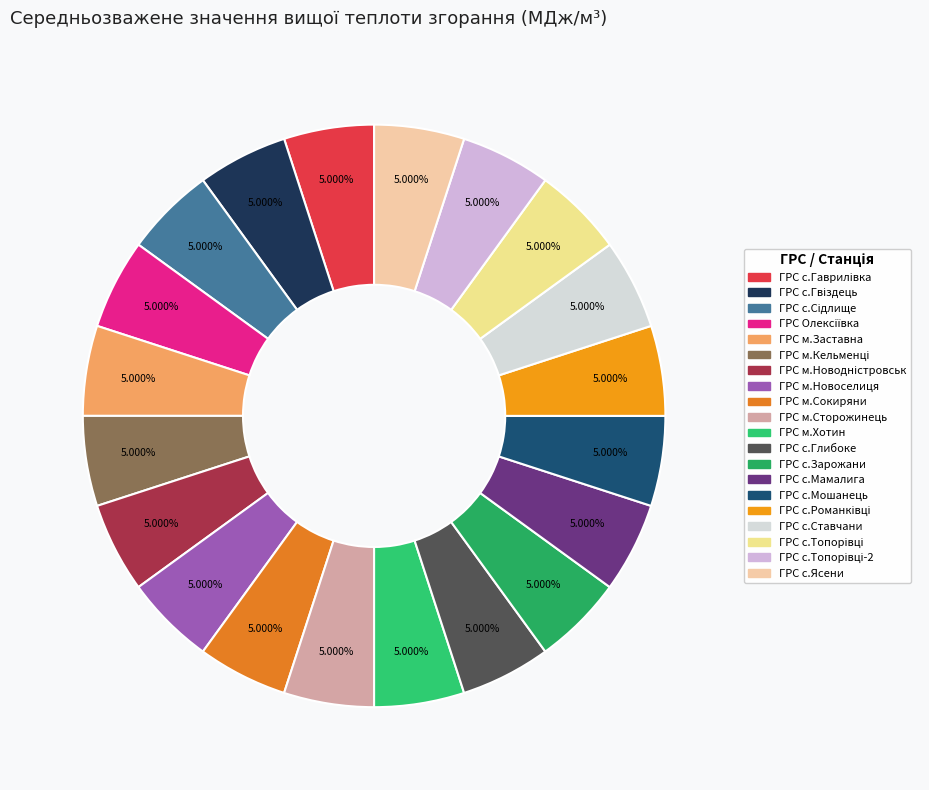

To the nearest percent, what is the average slice percentage?

5%